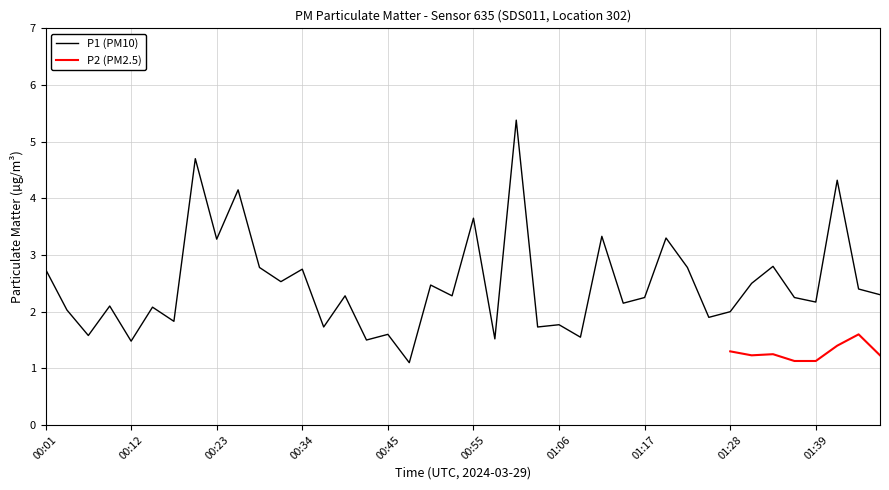

What is the sum of the values at 00:01 and 00:12?

4.2